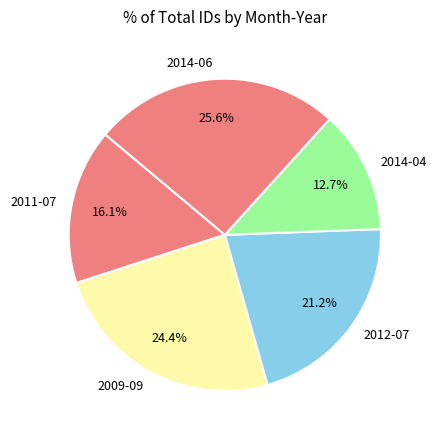

The 2011-07 slice represents 1% of the pie. True or false?

False